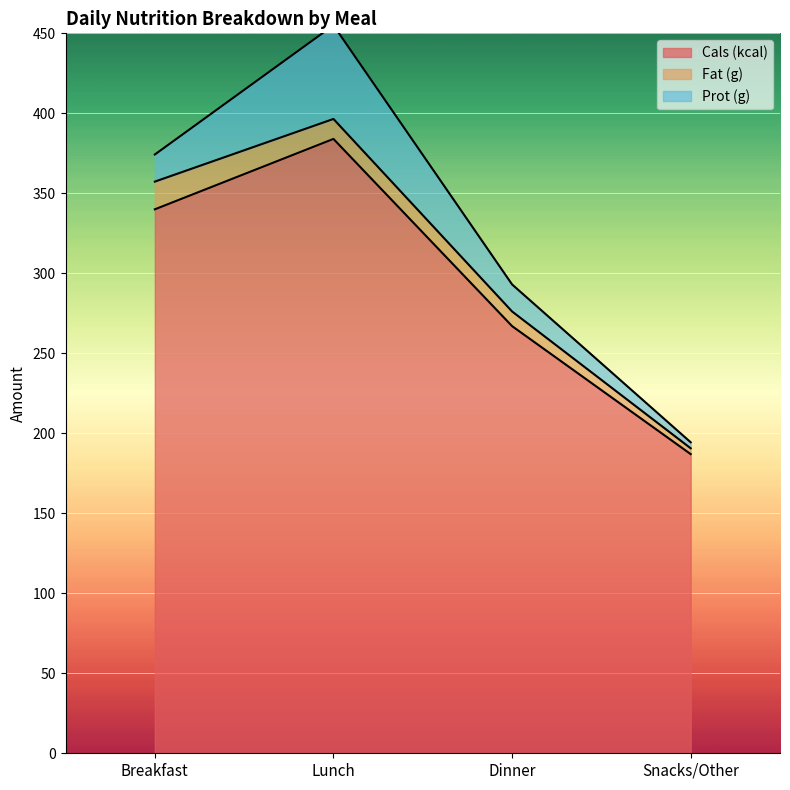

True or false: Cals (kcal) has more than 0 interior local peaks.

True